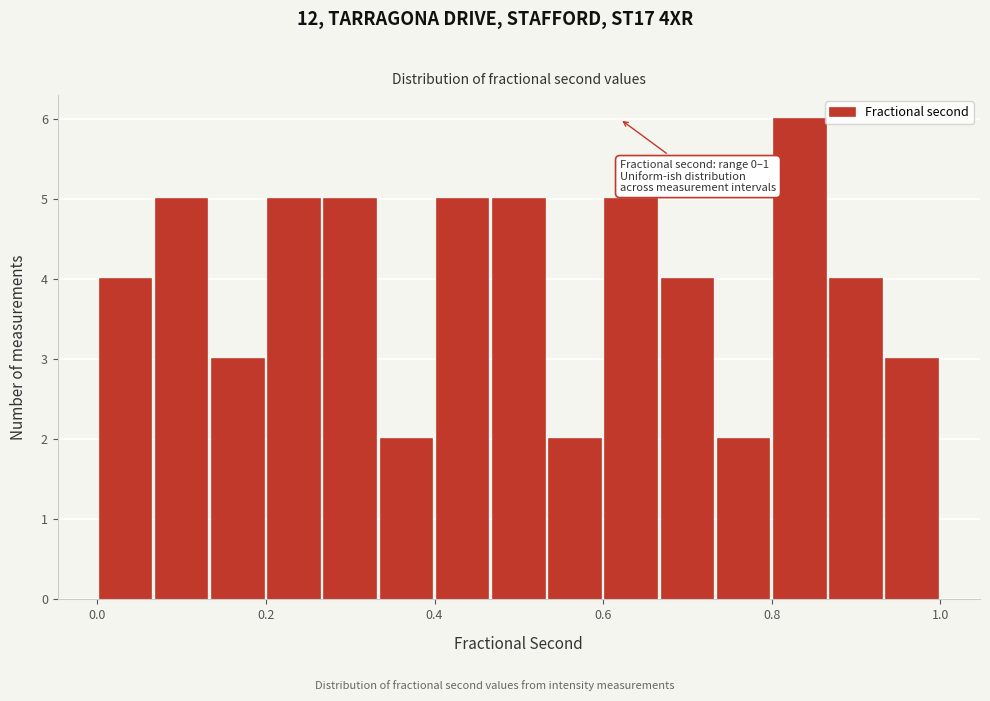

Read against the x-axis, roughly where is the centre of the tallest bar?

0.84